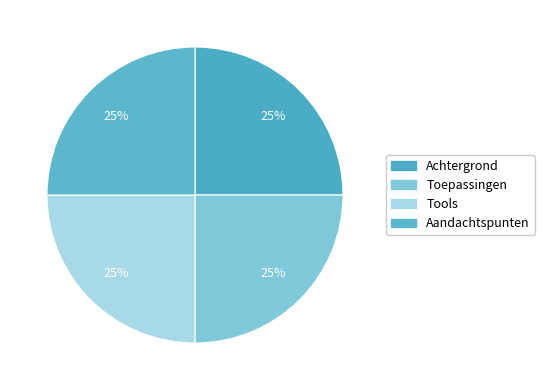

To the nearest percent, what percentage of the pie is Achtergrond?

25%